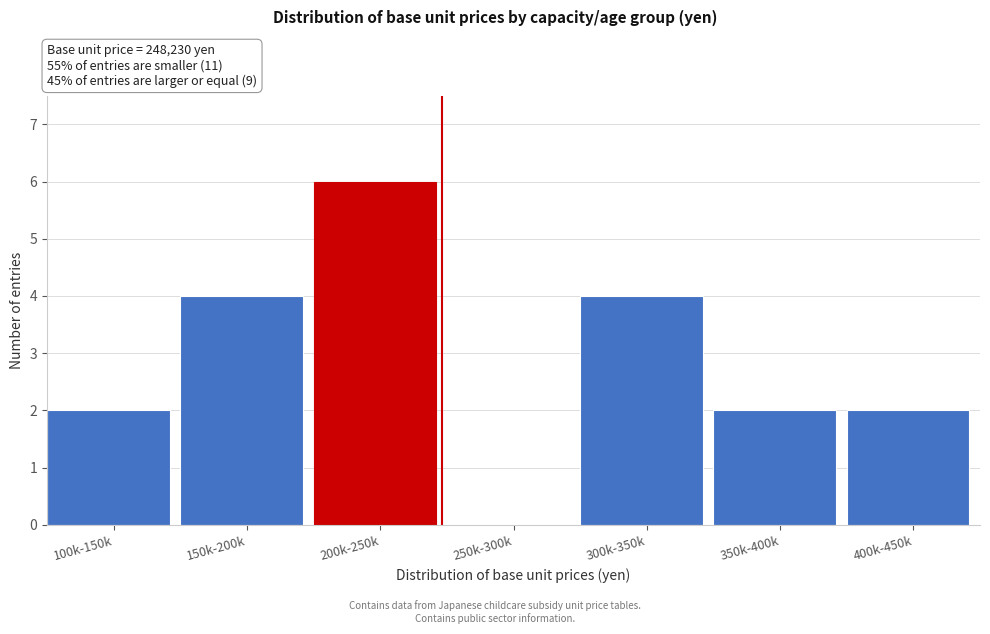

Reading left to right, list all the values displayed in this chart.

100k-150k=2	150k-200k=4	200k-250k=6	250k-300k=0	300k-350k=4	350k-400k=2	400k-450k=2